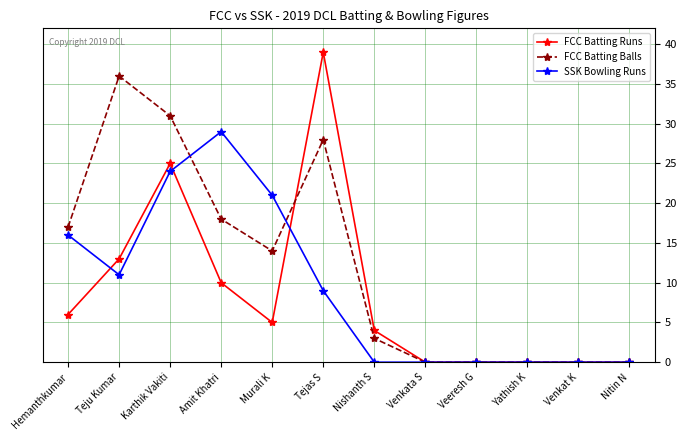

Where does the SSK Bowling Runs series first go above 9?

Hemanthkumar